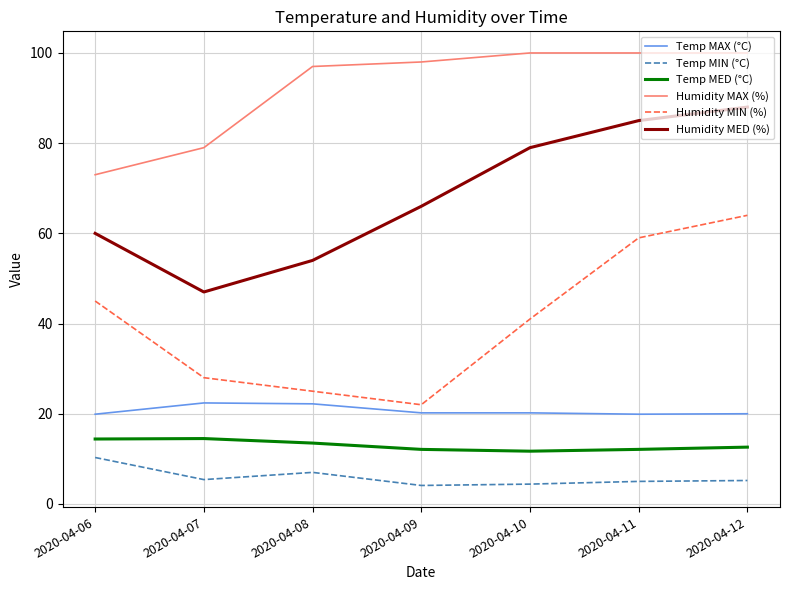

Is the value of Temp MIN (°C) at 2020-04-12 greater than the value of Humidity MED (%) at 2020-04-09?

No